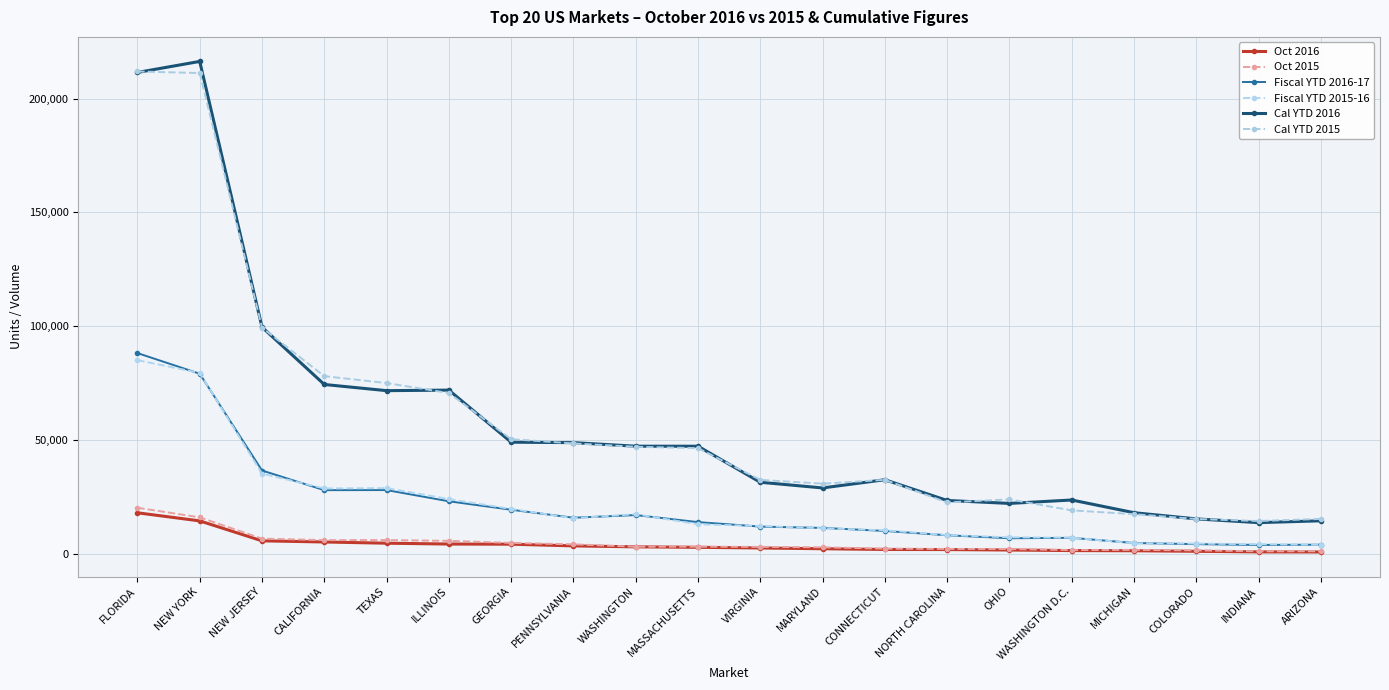

Is it true that Cal YTD 2015 equals 15297 at COLORADO?

True